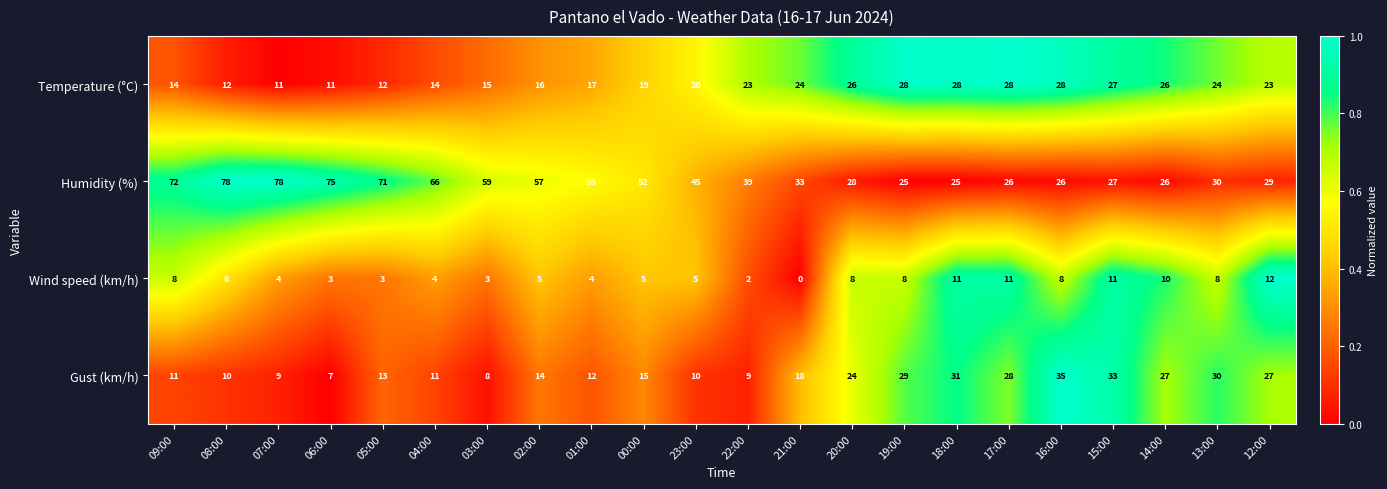

At which category is the sum across all series the highest?

08:00